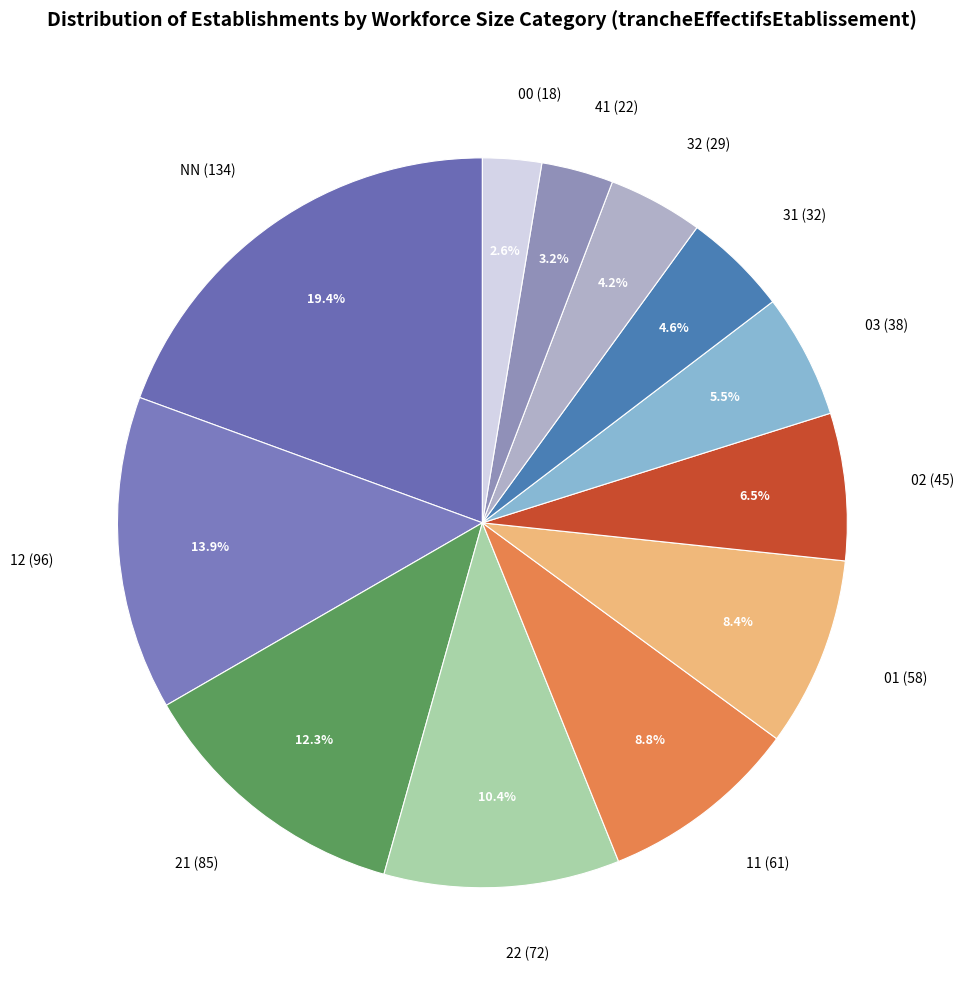

How many slices are in this pie chart?

12